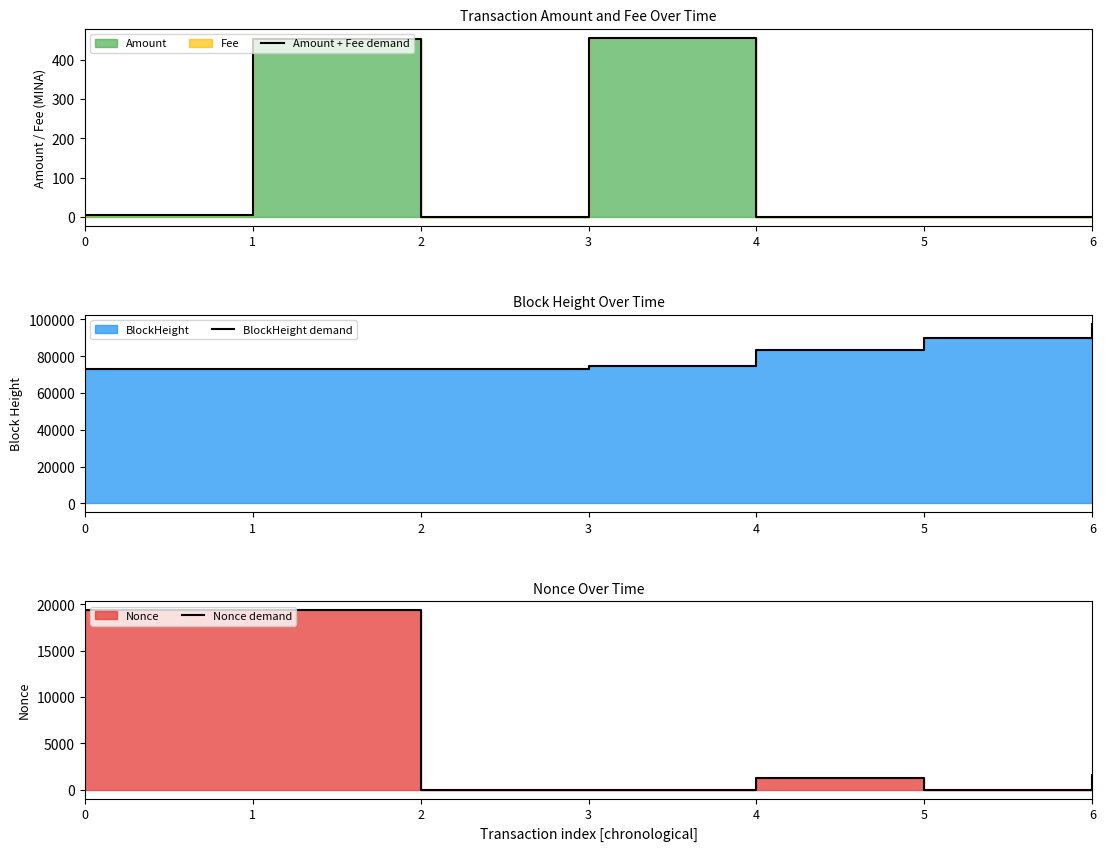

What is the difference between the highest and lowest values at 2?

72983.0